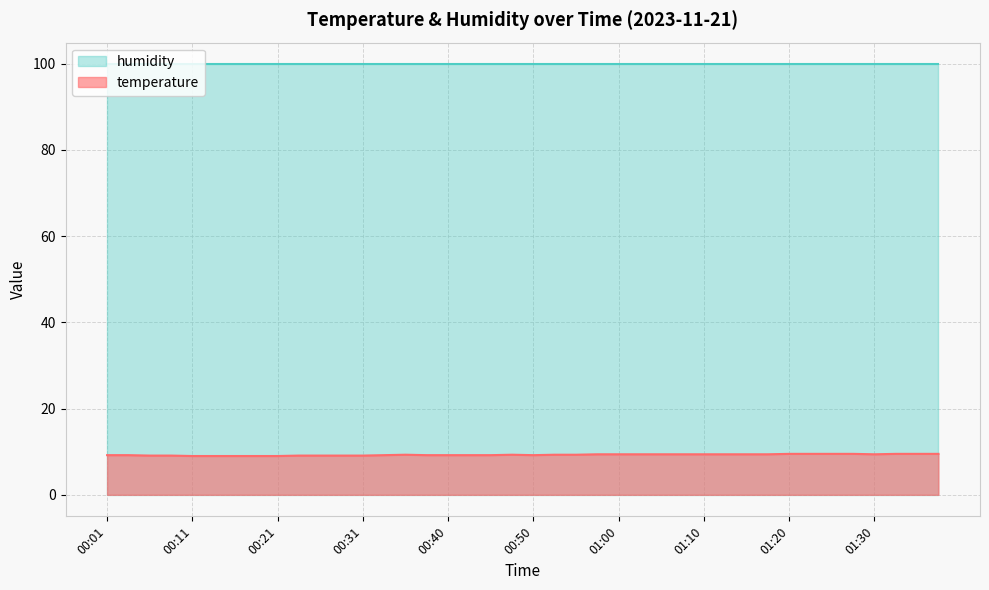

List the series in order of their peak value, highest first.

humidity, temperature